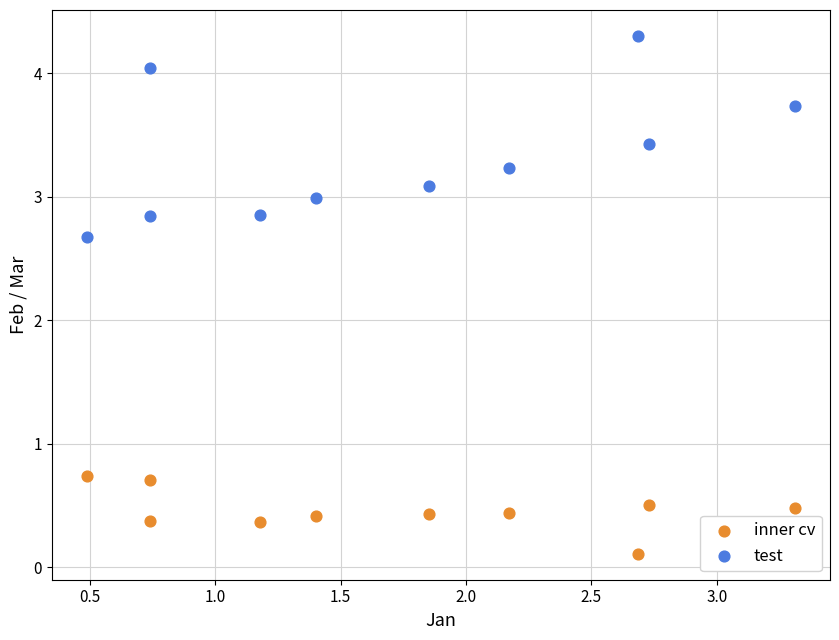

Across all series, what Y value is closest to 2?

2.7